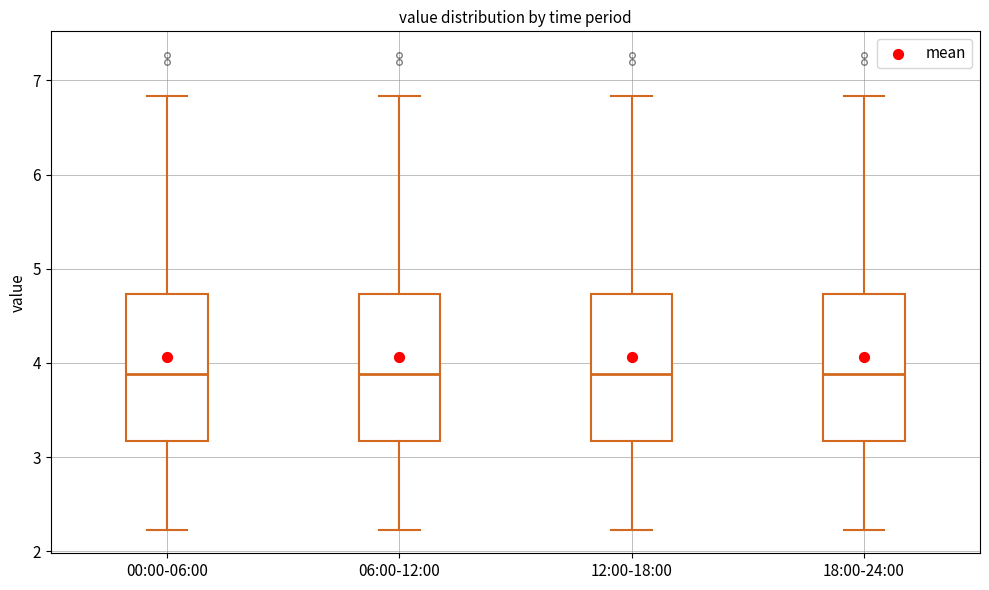

Where does the median line of the box for 06:00-12:00 sit on the y-axis? The values are not printed on the chart, so give them approximately, as read against the axis.

3.9